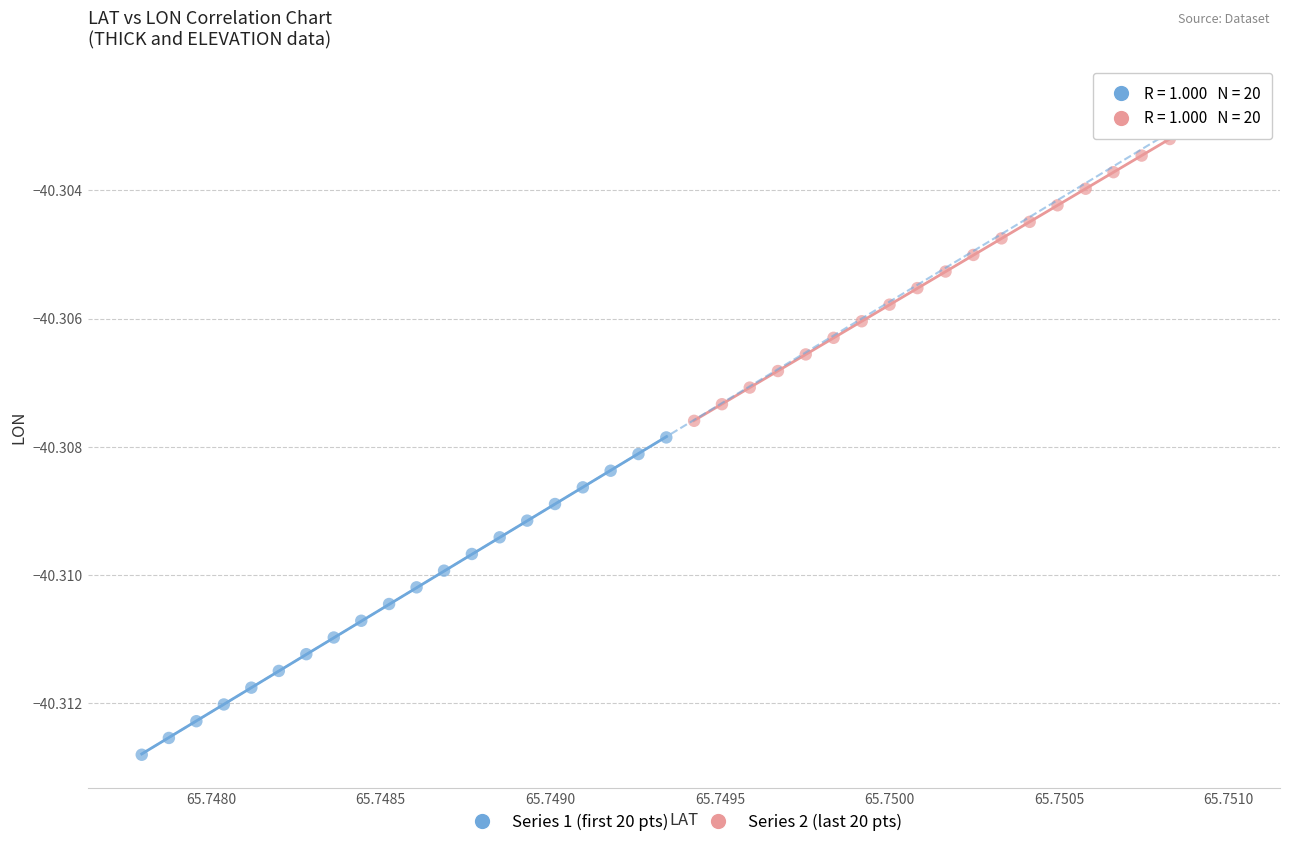

Which series has the widest spread of Y values?

Series 1 (first 20 pts)